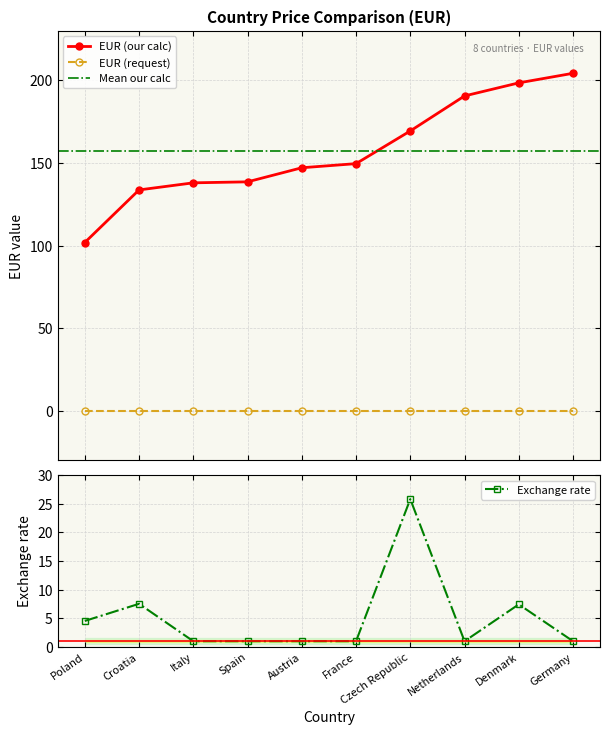

What is the sum of the Exchange rate values at Czech Republic and Croatia?

33.4